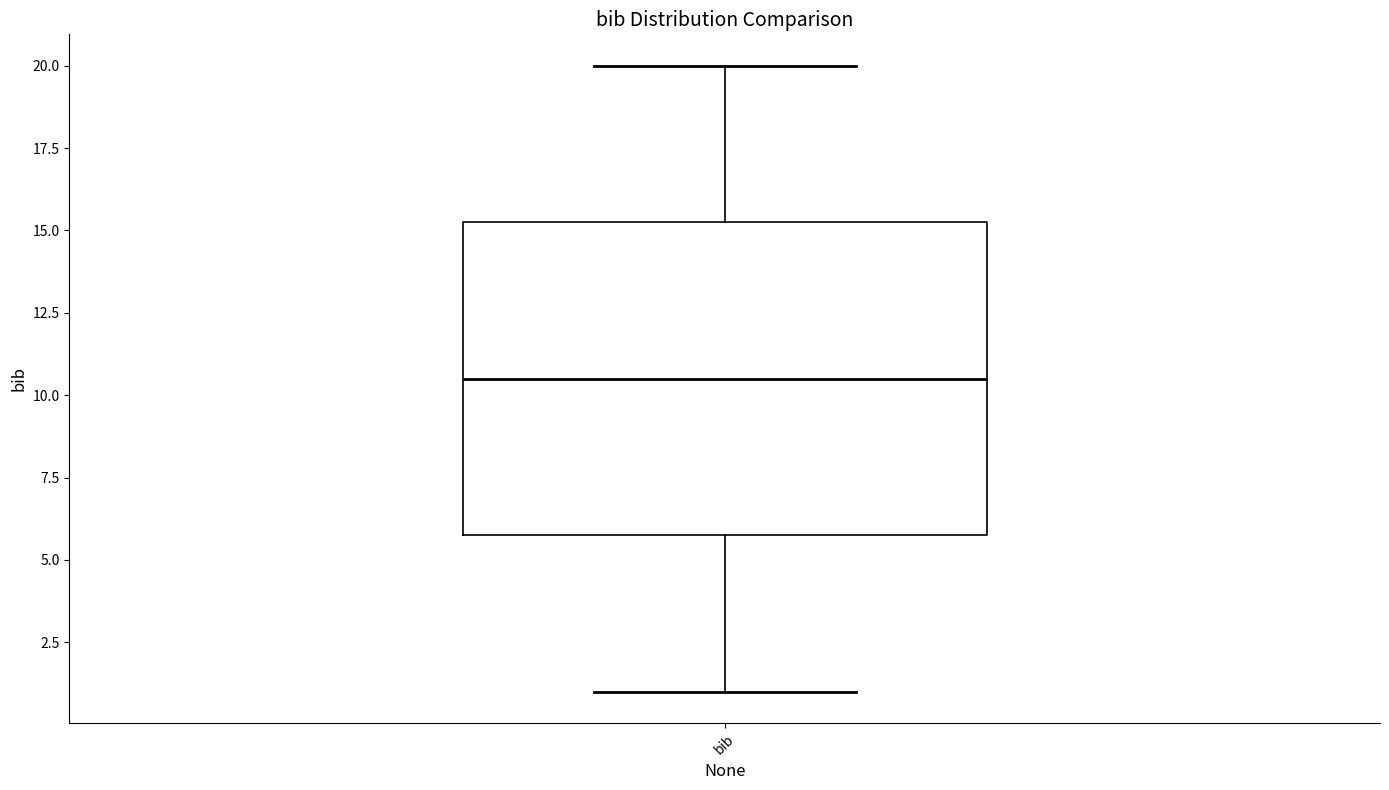

Read this box plot against the y-axis: the position of the median line, the range covered by the box, and the ends of both whiskers. The values are not printed on the chart, so give them approximately, as read against the axis.

median 10.5, box 6.0 to 15.5, whiskers 1.0 to 20.0